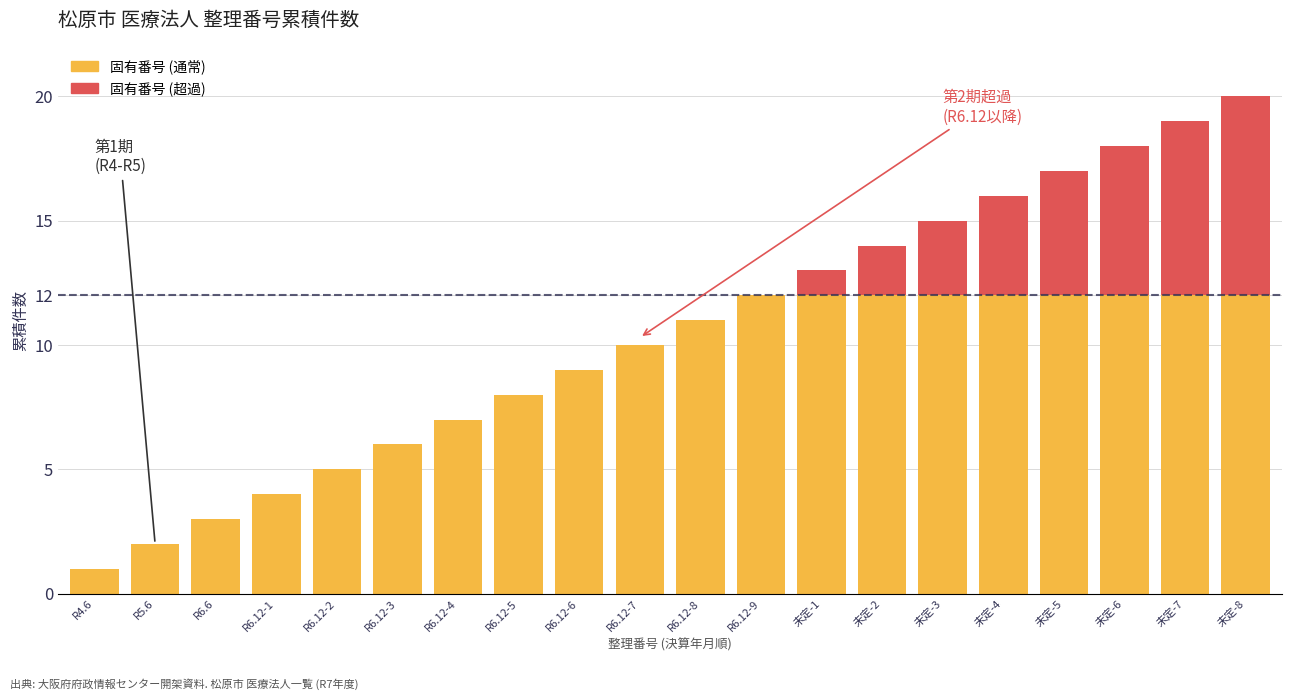

What is the sum of all 固有番号 (通常) values?

174